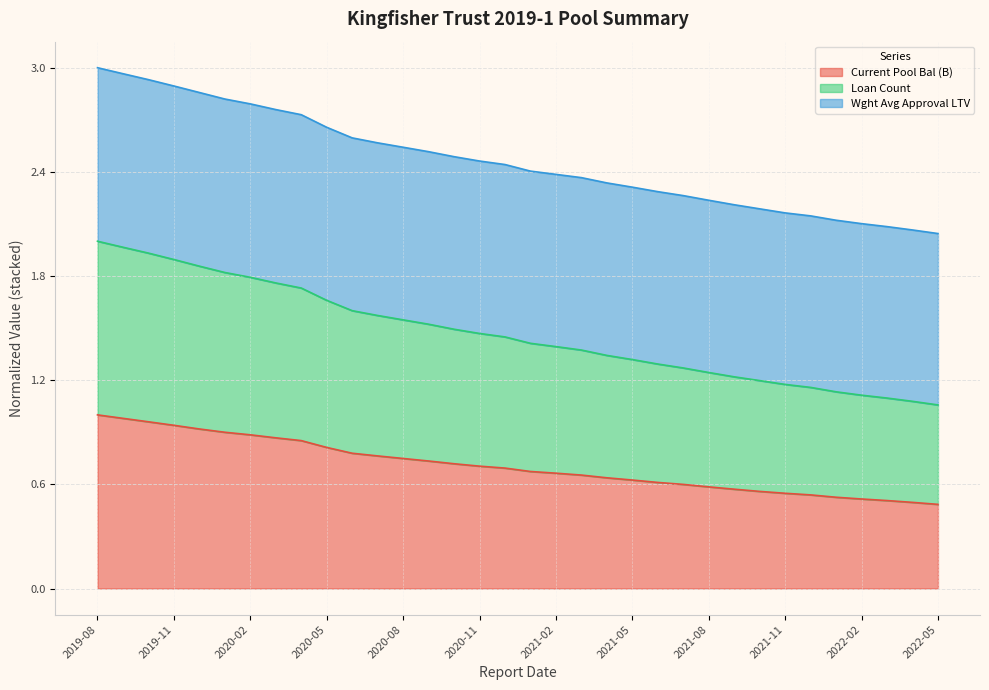

What is the total value across all series at 2019-08?

3.0